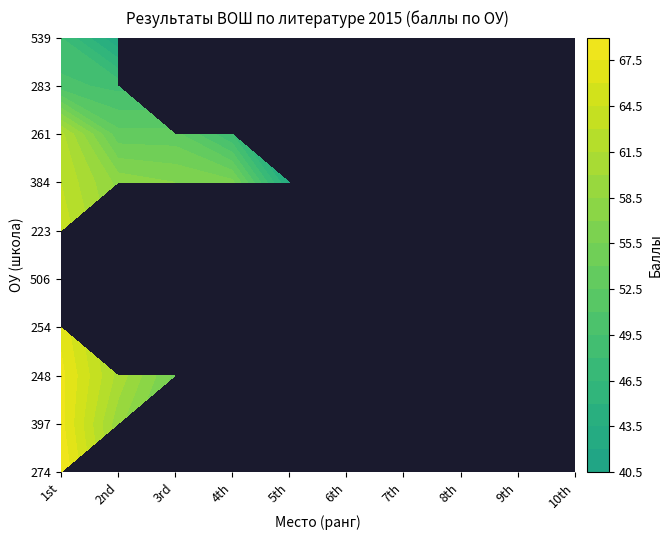

Which series changed the most between 384 and 261?

274